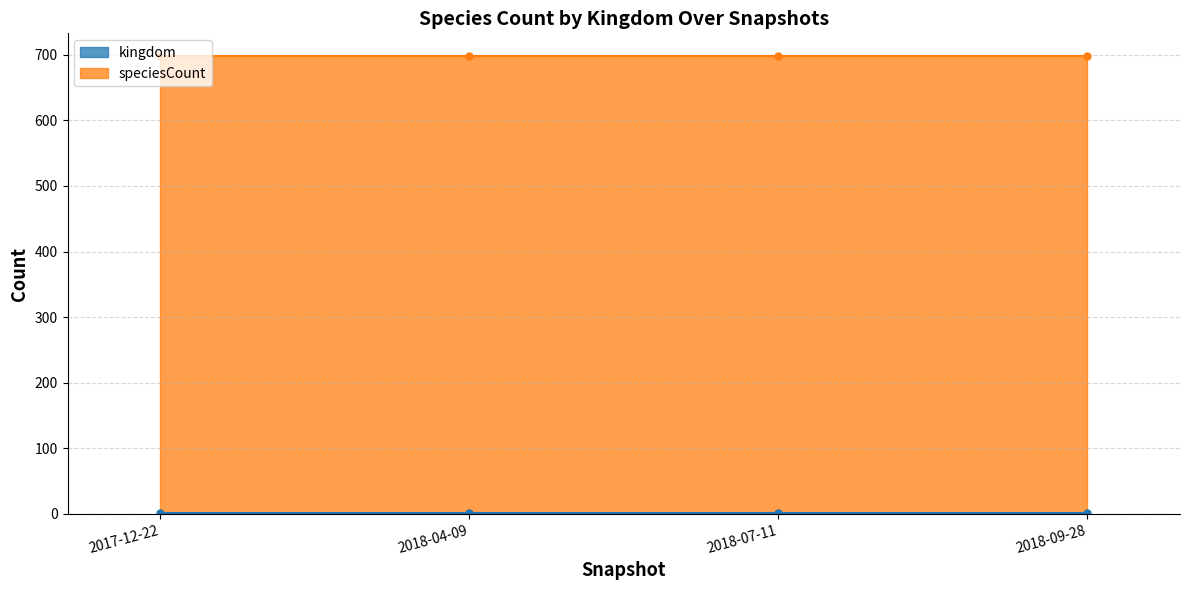

The speciesCount series shows 697 at 2018-04-09. True or false?

True